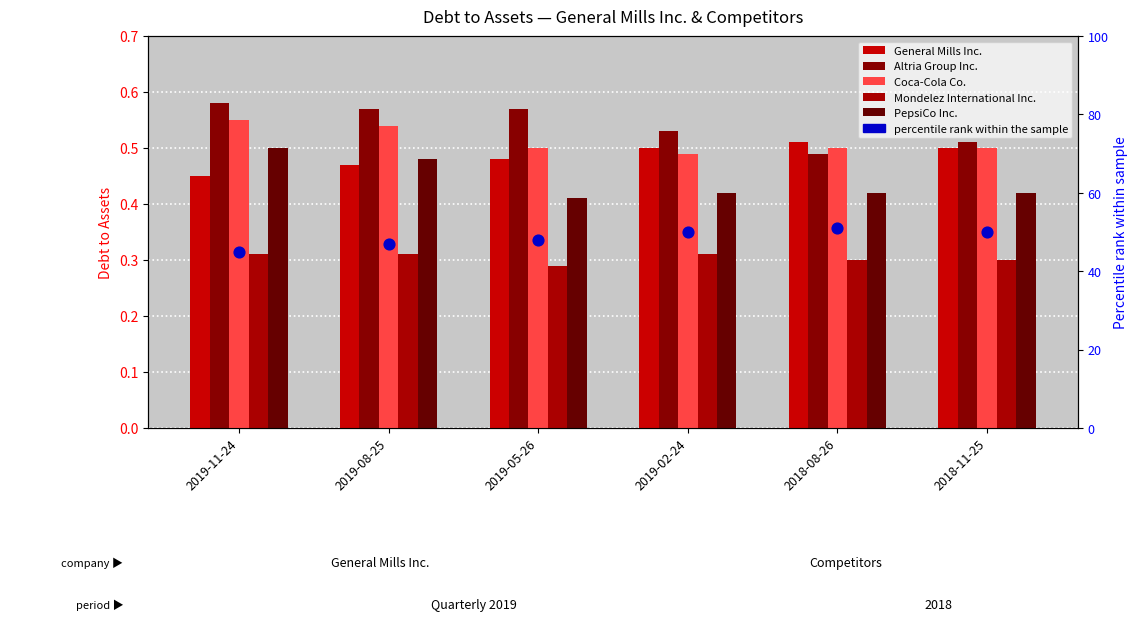

At which category is the sum across all series the highest?

2018-08-26